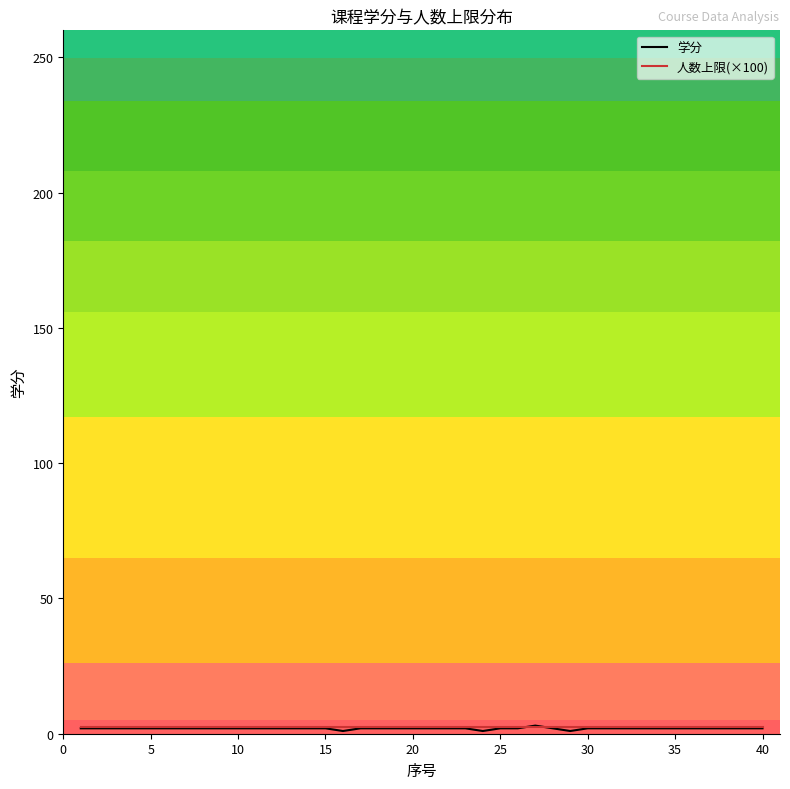

How many lines are shown in the chart?

2